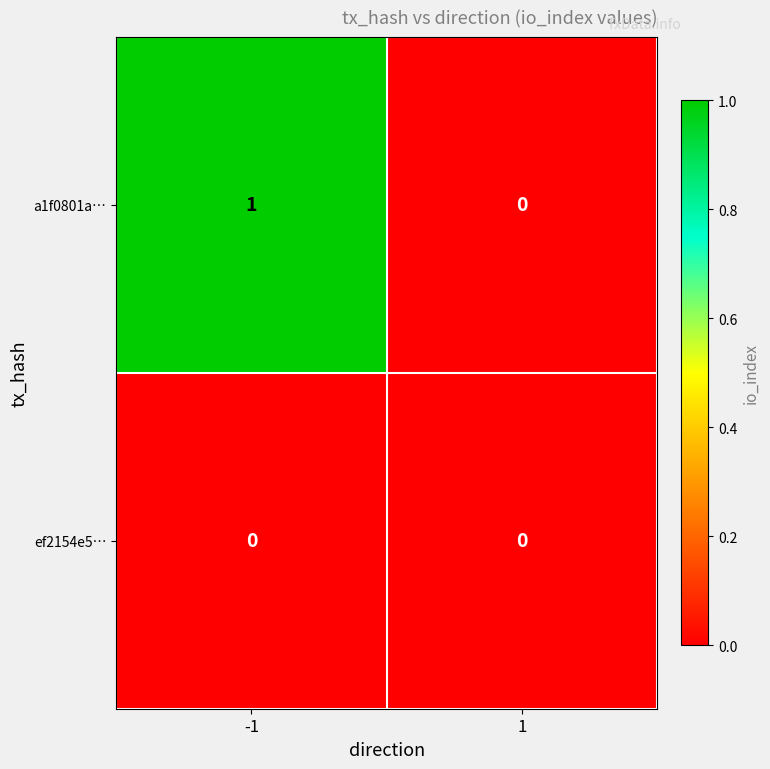

The value of a1f0801a… at 1 is -1. True or false?

False